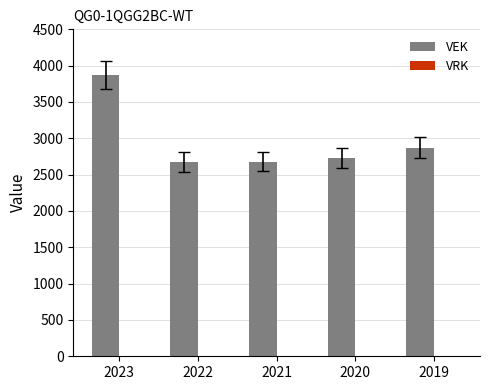

Where is the data nearest to the value 3271?

2019